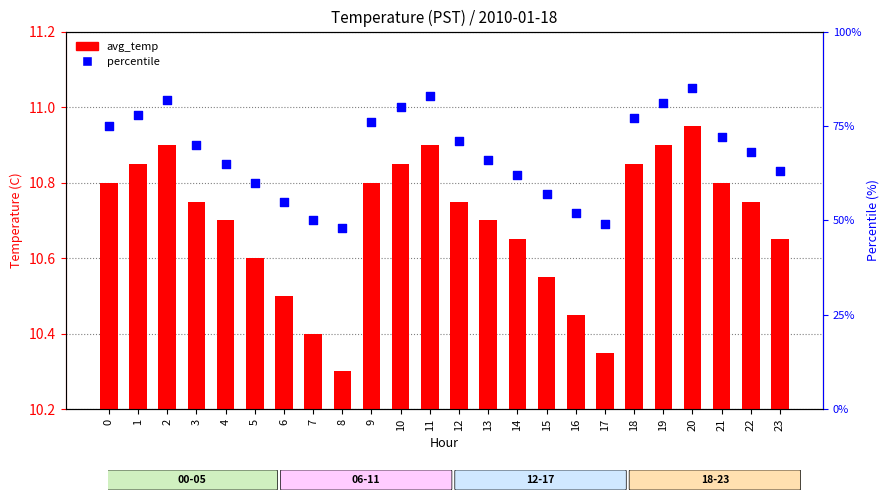

At how many categories does at least one series exceed 52?

20